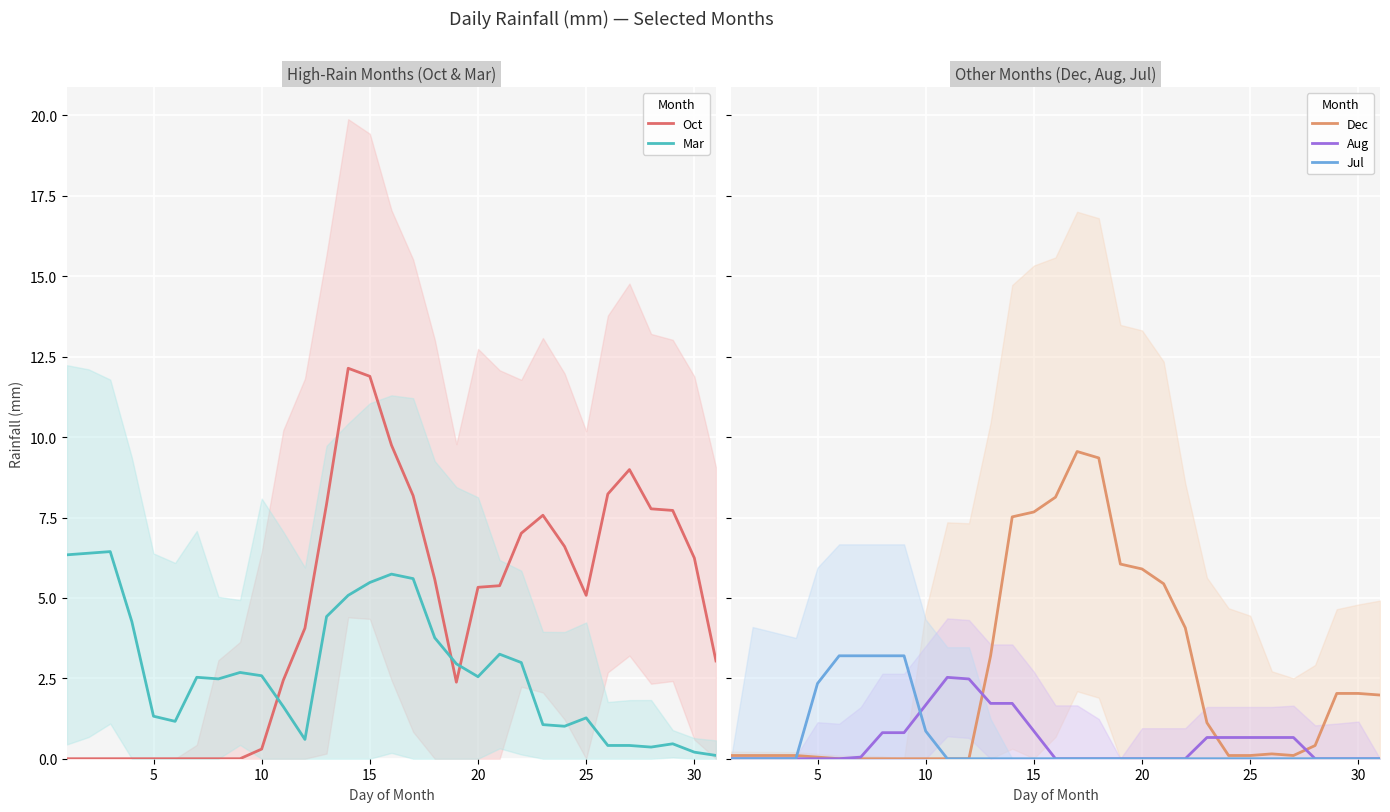

Which series has the largest range (max minus min)?

Oct